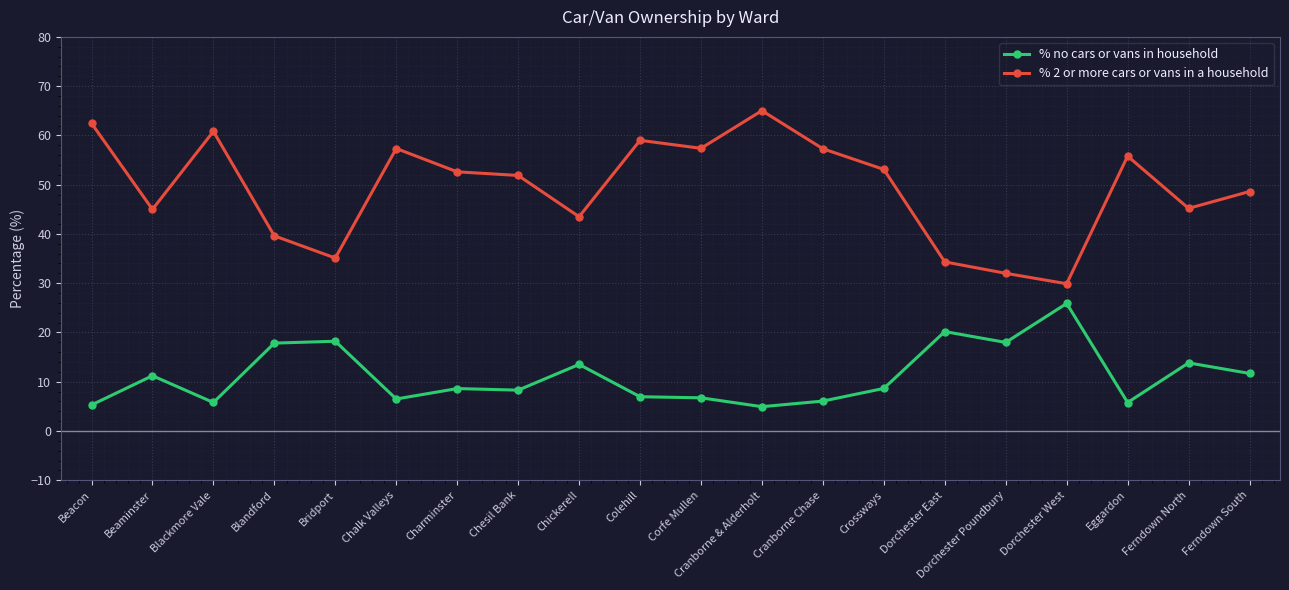

What is the difference between the % 2 or more cars or vans in a household values at Beacon and Colehill?

3.5